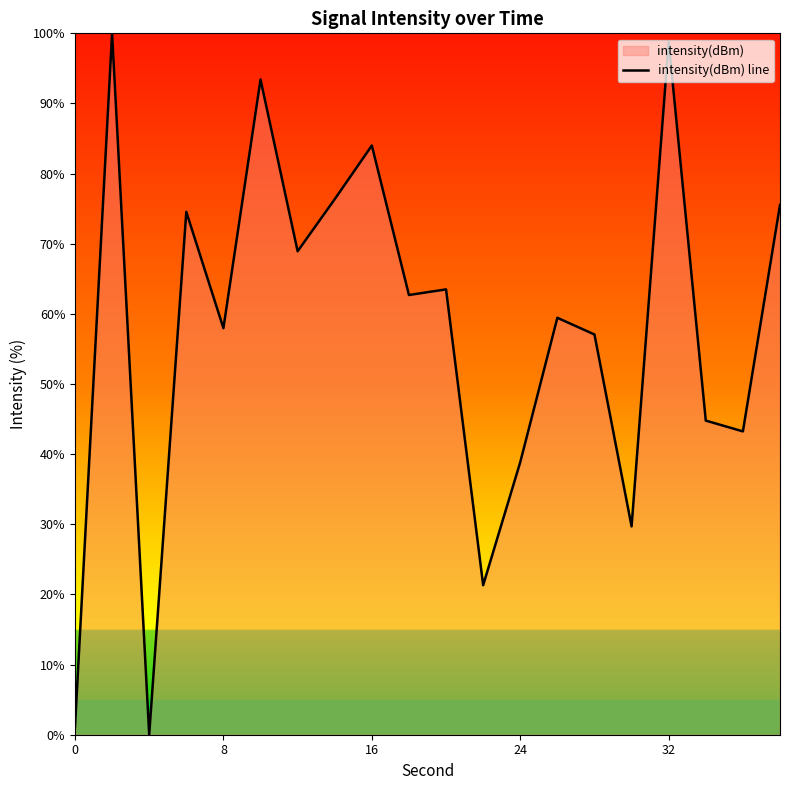

How many data points are above 62?

10